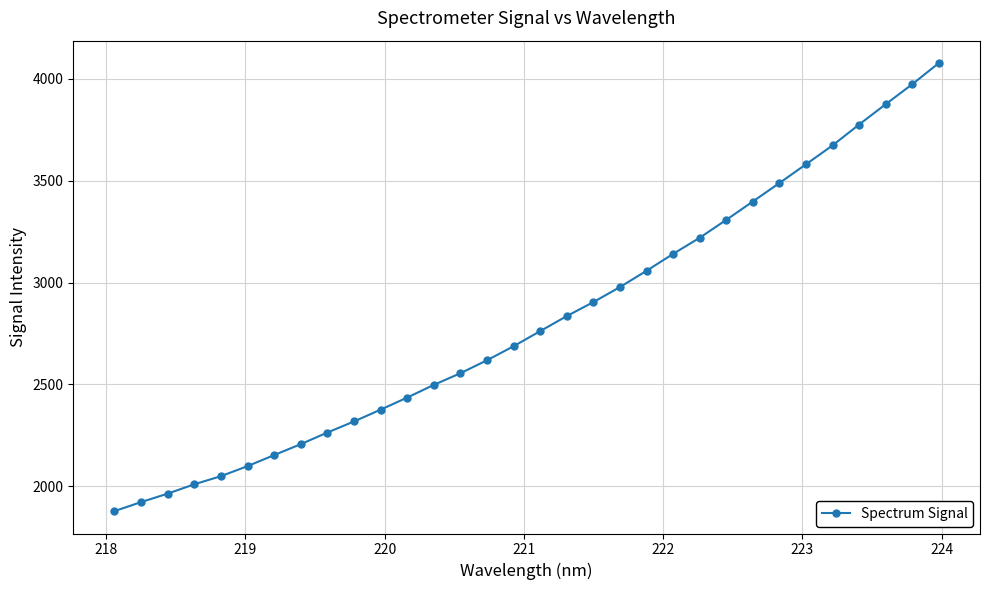

What is the average value?

2815.0